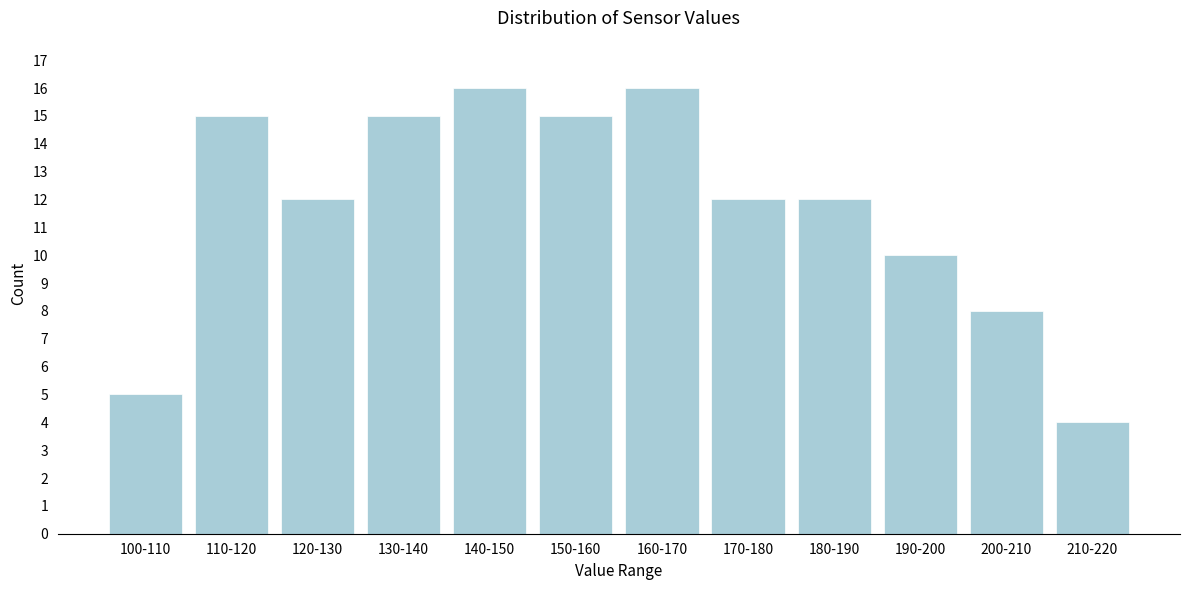

Reading left to right, transcribe all the data shown in this chart.

100-110=5	110-120=15	120-130=12	130-140=15	140-150=16	150-160=15	160-170=16	170-180=12	180-190=12	190-200=10	200-210=8	210-220=4